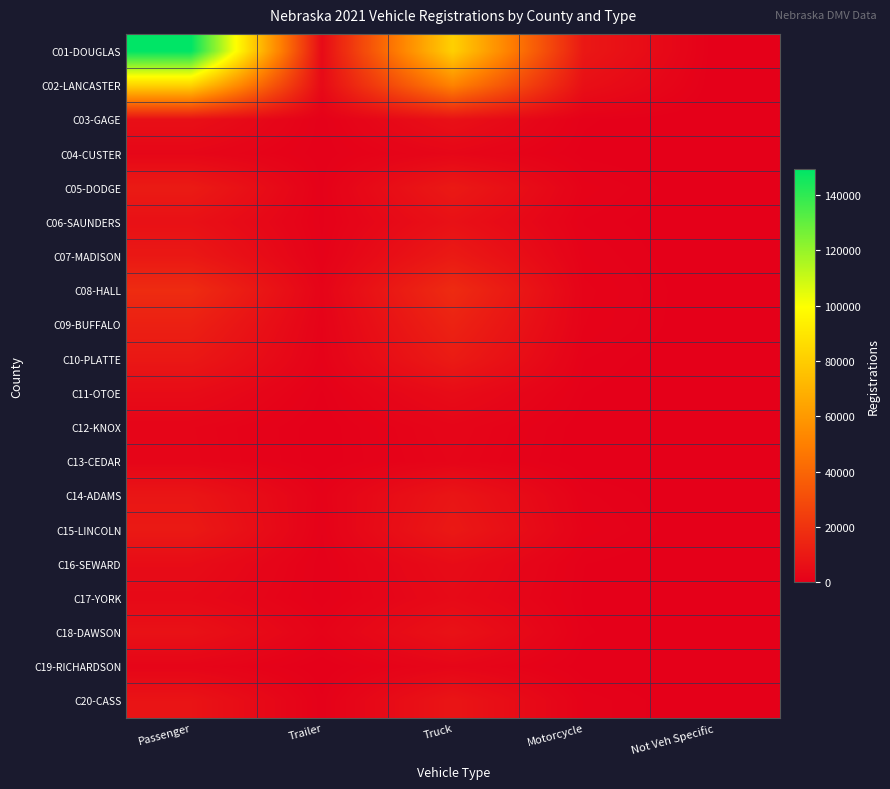

Which series has the largest range (max minus min)?

C01-DOUGLAS